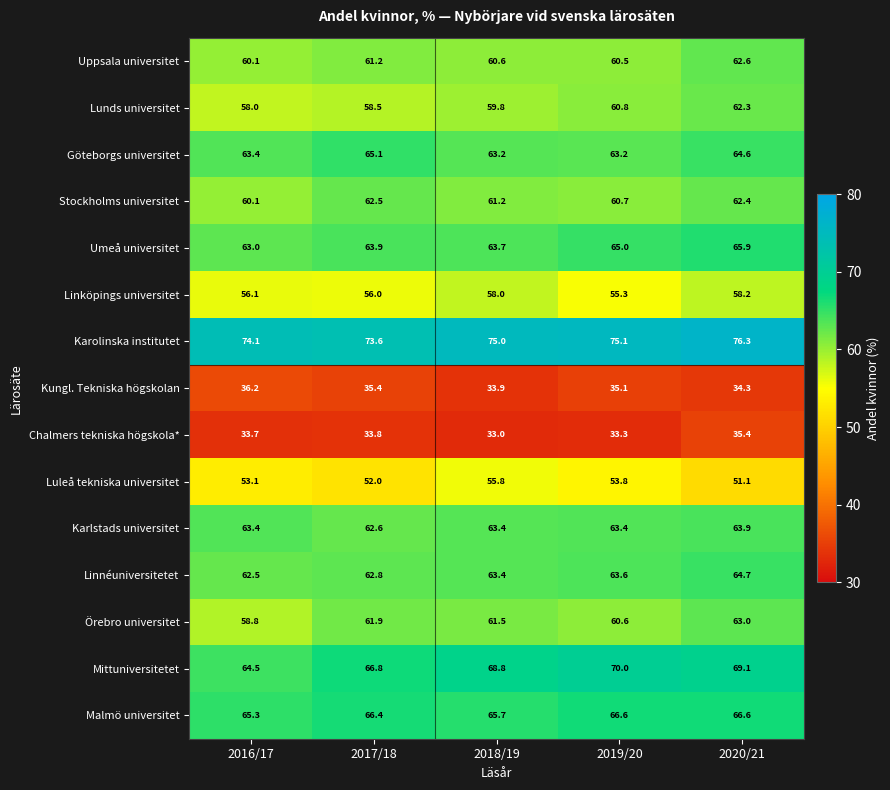

True or false: Karolinska institutet has a value of 74.1 at 2016/17.

True